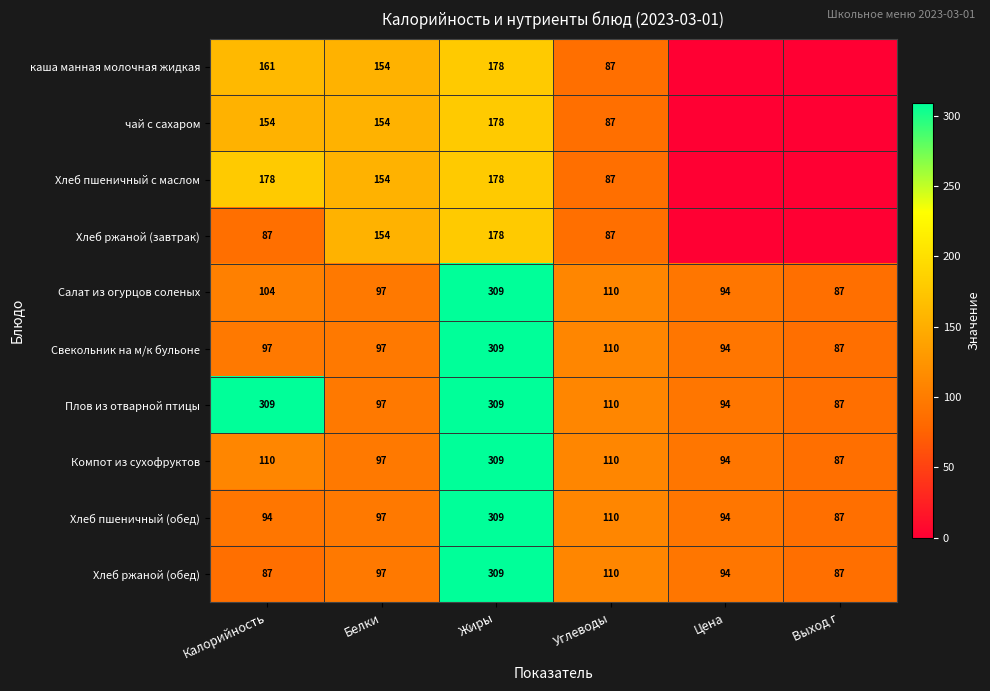

Is it true that Свекольник на м/к бульоне equals 472.7 at Жиры?

False